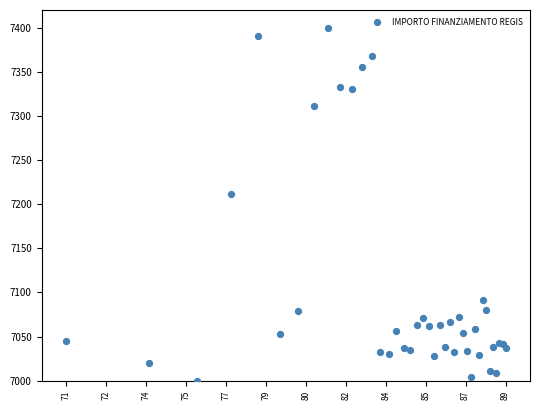

What Y value in the scatter plot is closest to 7200?

7211.4